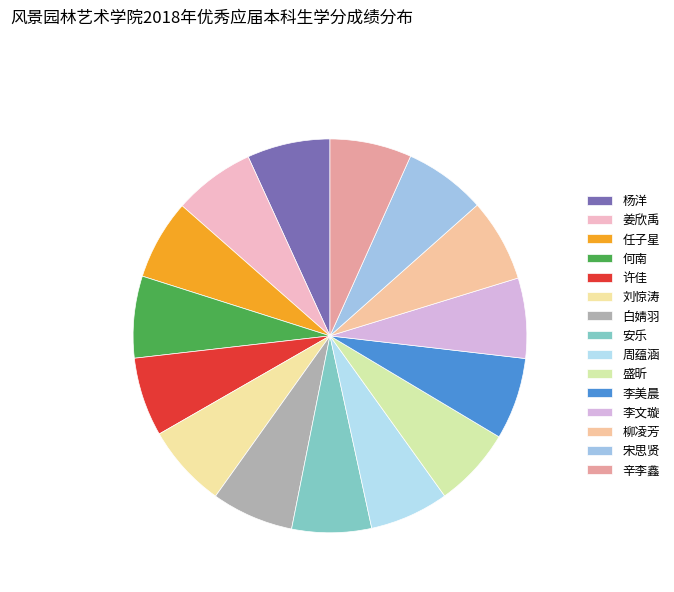

Rank the categories by value from lowest to highest.

许佳, 周蕴涵, 安乐, 盛昕, 任子星, 李文璇, 姜欣禹, 辛李鑫, 何南, 李美晨, 宋思贤, 白婧羽, 柳凌芳, 杨洋, 刘惊涛